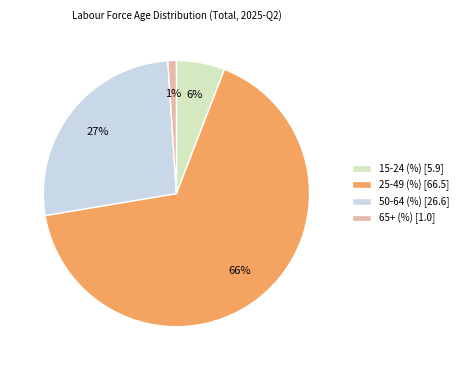

Rank the categories by value from highest to lowest.

25-49 (%), 50-64 (%), 15-24 (%), 65+ (%)